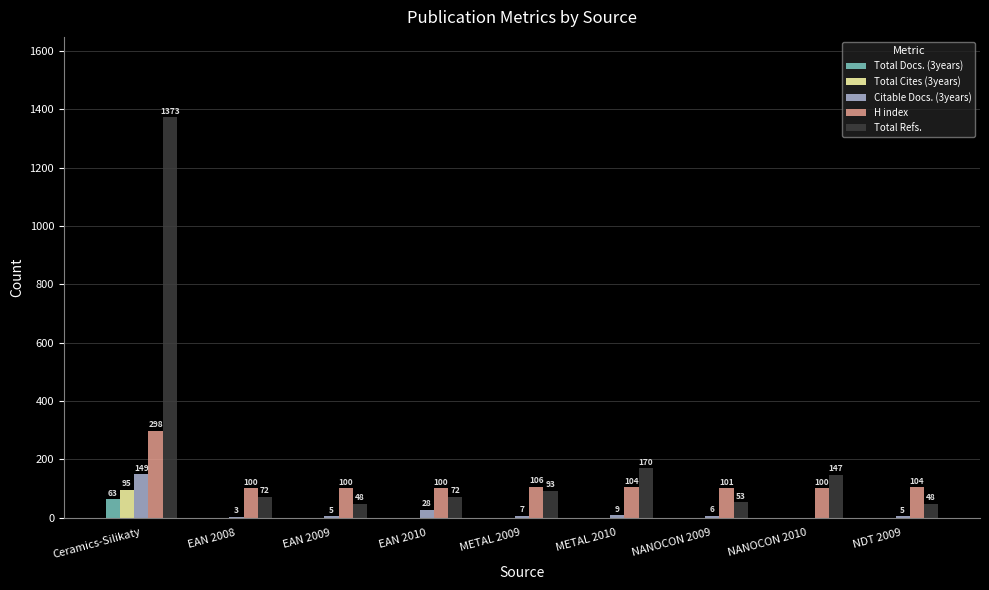

What is the average value of the Total Cites (3years) series?

11